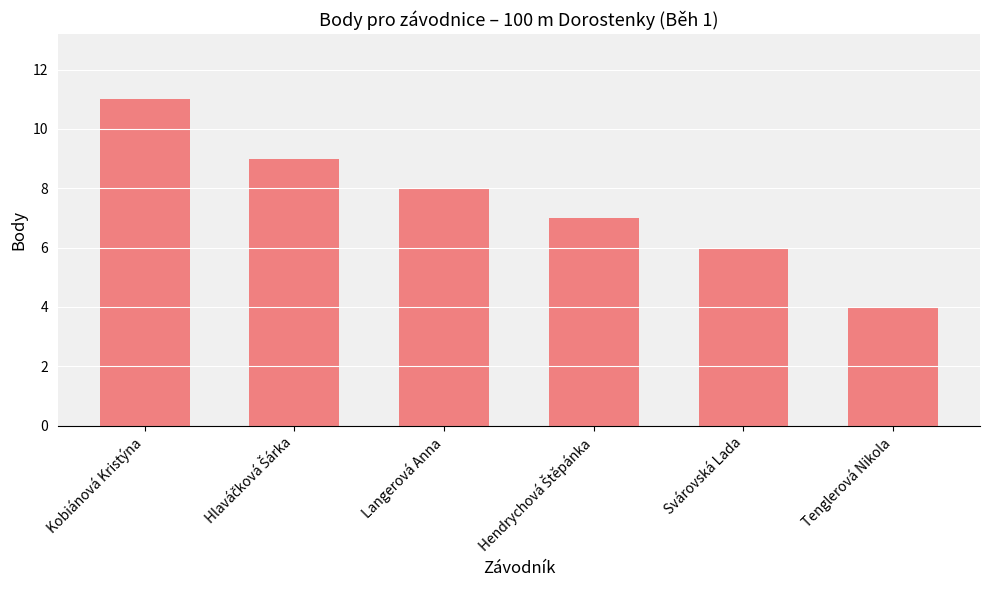

Which category has the highest value across all series?

Kobiánová Kristýna